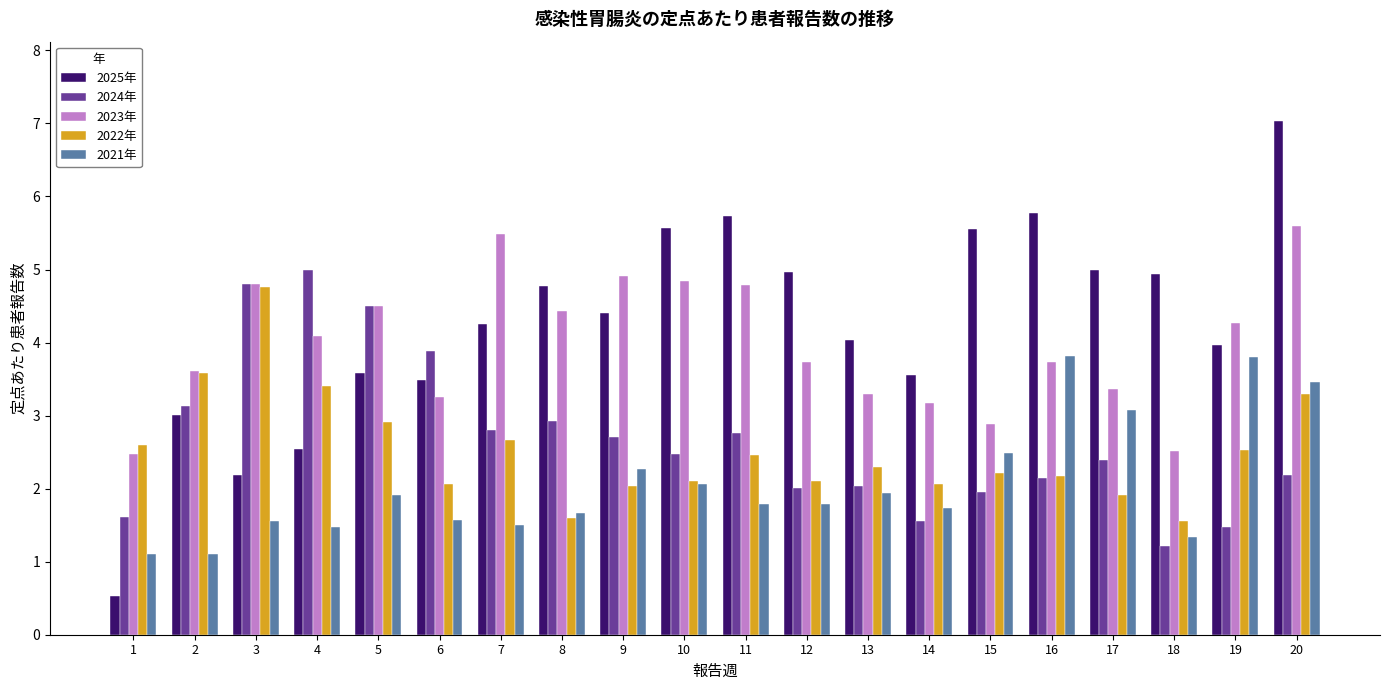

Rank the series at 14 from lowest to highest value.

2024年, 2021年, 2022年, 2023年, 2025年